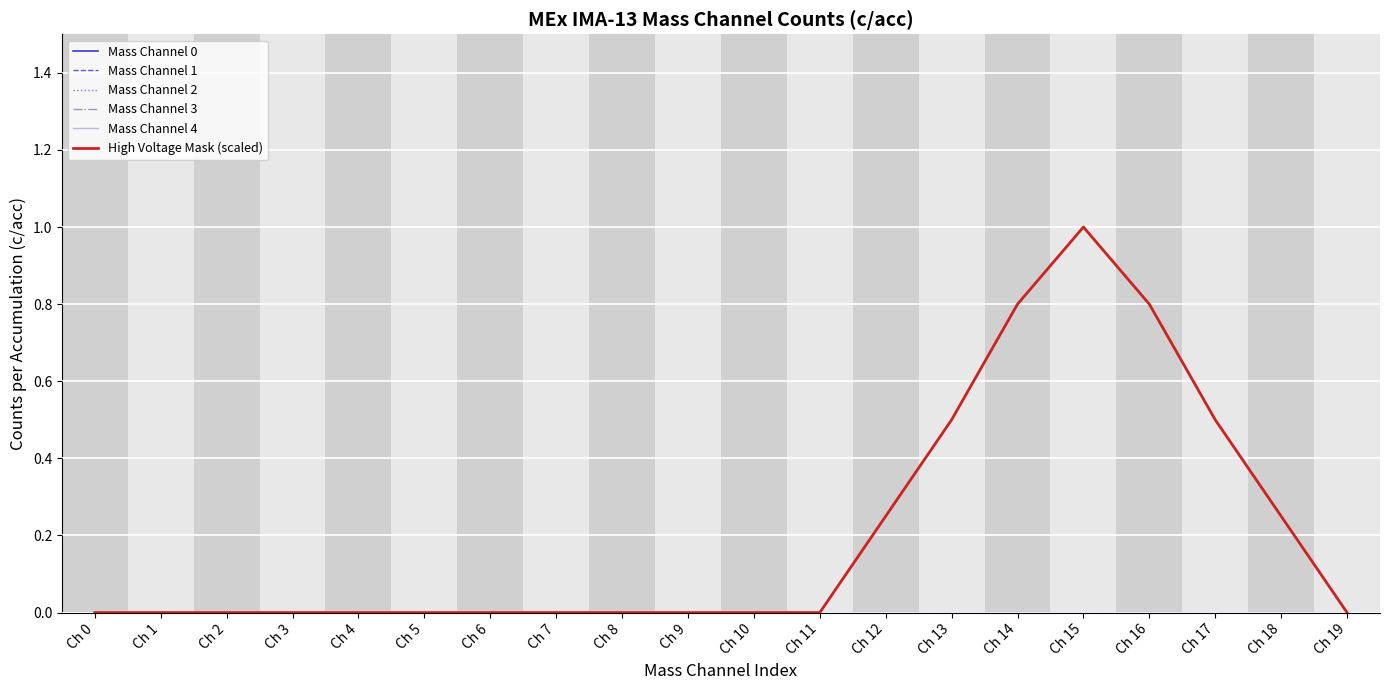

At which label is Mass Channel 4 closest to 0?

Ch 0